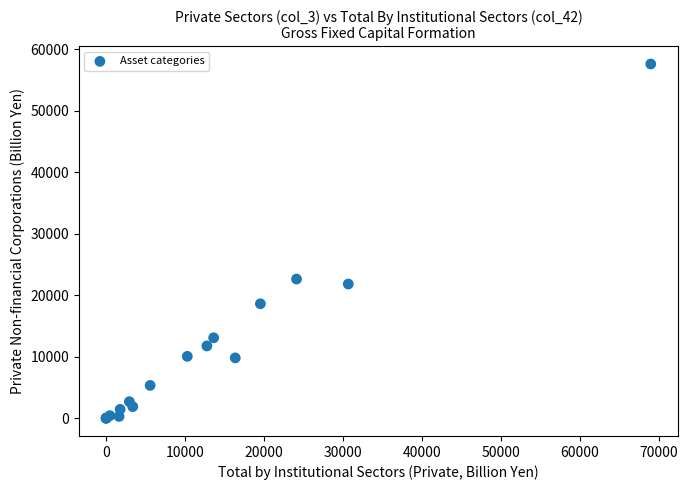

What Y value in the scatter plot is closest to 28785?

22625.0